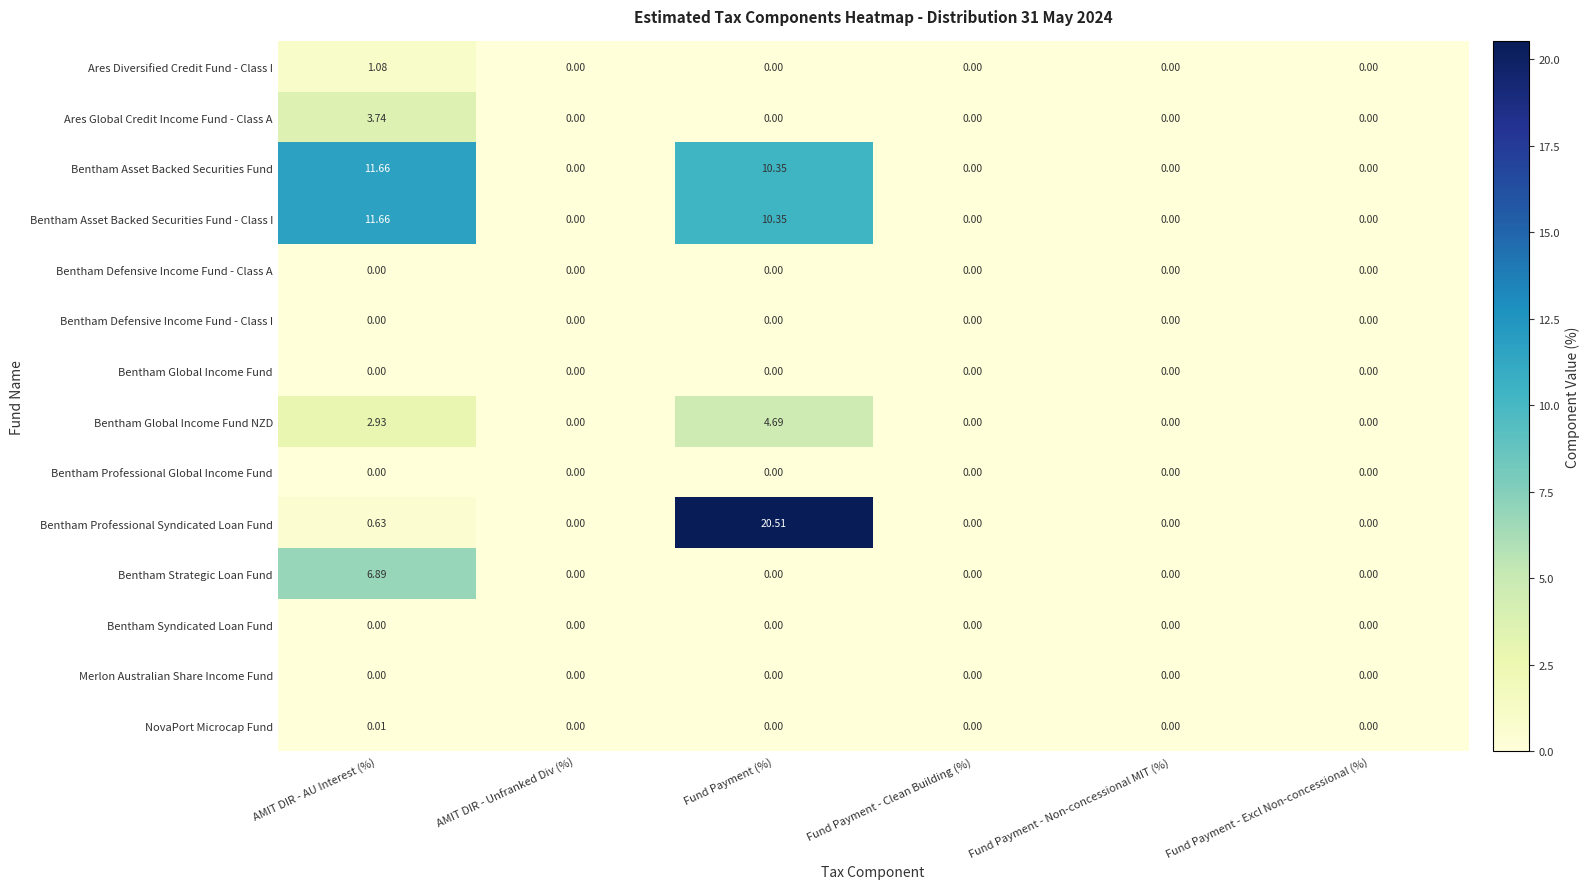

Which series changed the most between Fund Payment (%) and Fund Payment - Excl Non-concessional (%)?

Bentham Professional Syndicated Loan Fund